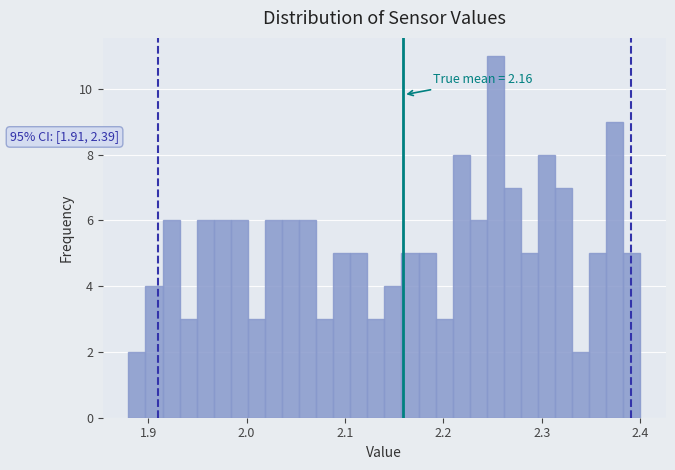

Read against the x-axis, roughly where is the centre of the tallest bar?

2.25